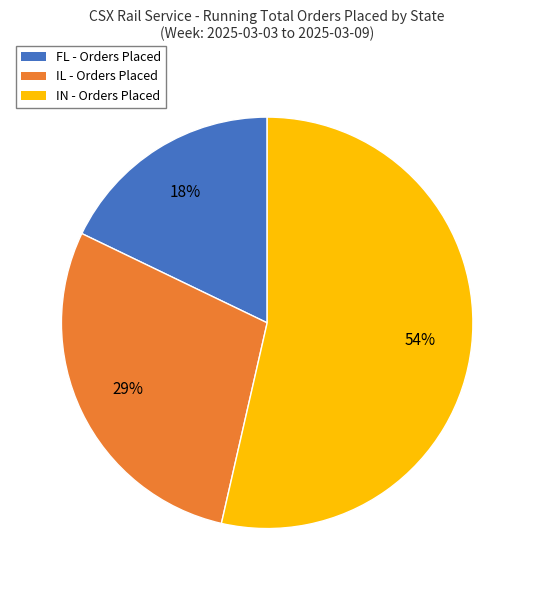

Rank the categories by value from lowest to highest.

FL, IL, IN